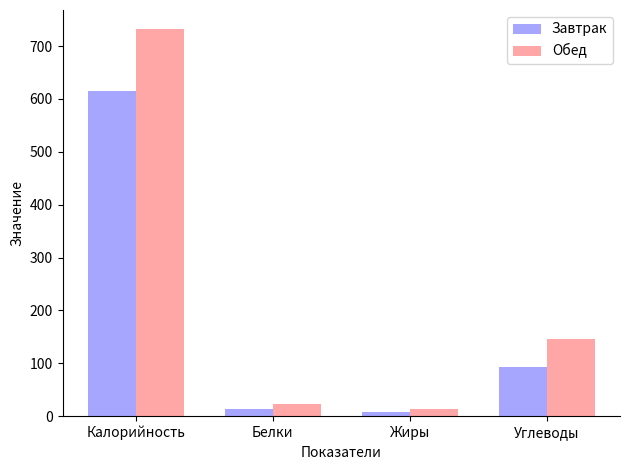

Which category has the highest value across all series?

Калорийность